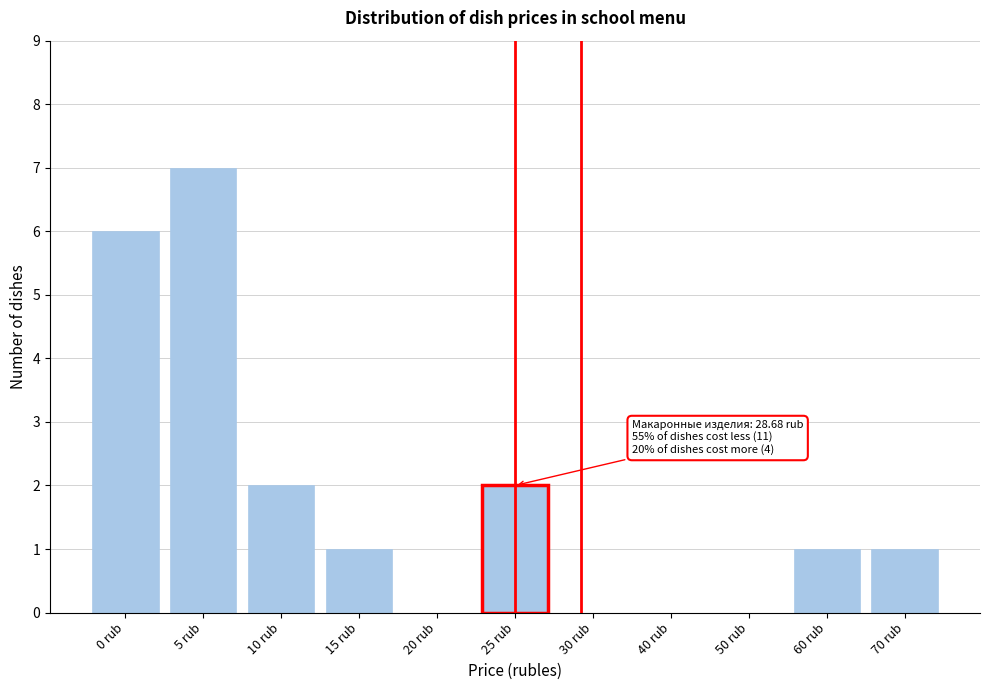

Reading right to left, list all the values displayed in this chart.

70 rub=1	60 rub=1	50 rub=0	40 rub=0	30 rub=0	25 rub=2	20 rub=0	15 rub=1	10 rub=2	5 rub=7	0 rub=6